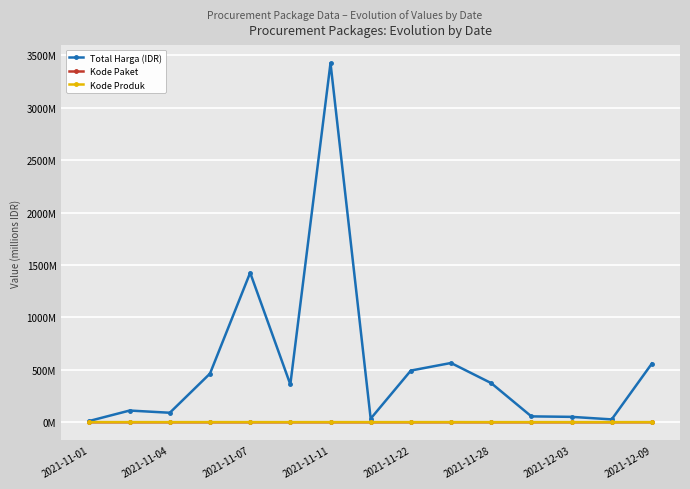

Does the chart have visible grid lines?

Yes